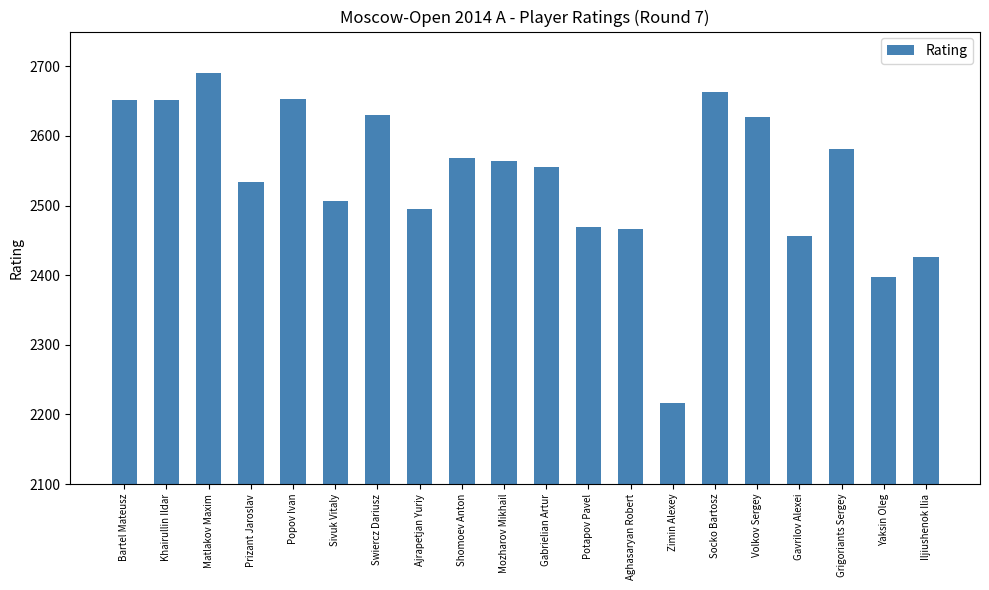

What is the value of the 6th bar from the left?

2507